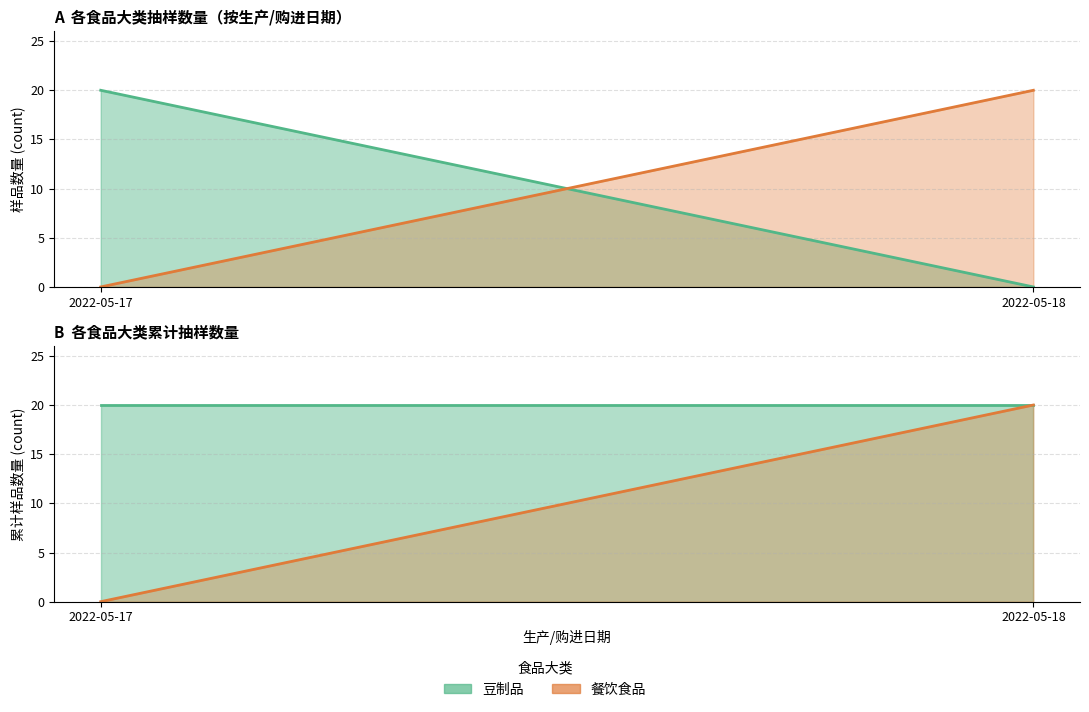

Which category has the highest value across all series?

2022-05-17